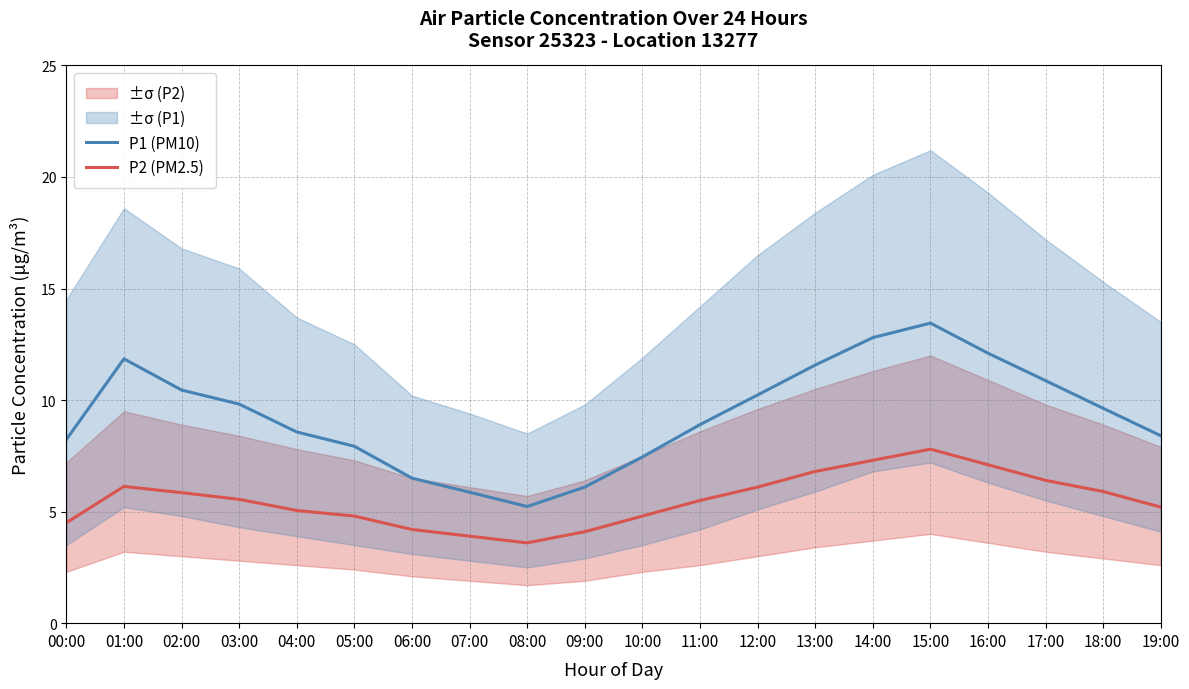

Rank the categories by P2 (PM2.5) value from highest to lowest.

15:00, 14:00, 16:00, 13:00, 17:00, 01:00, 12:00, 18:00, 02:00, 03:00, 11:00, 19:00, 04:00, 05:00, 10:00, 00:00, 06:00, 09:00, 07:00, 08:00